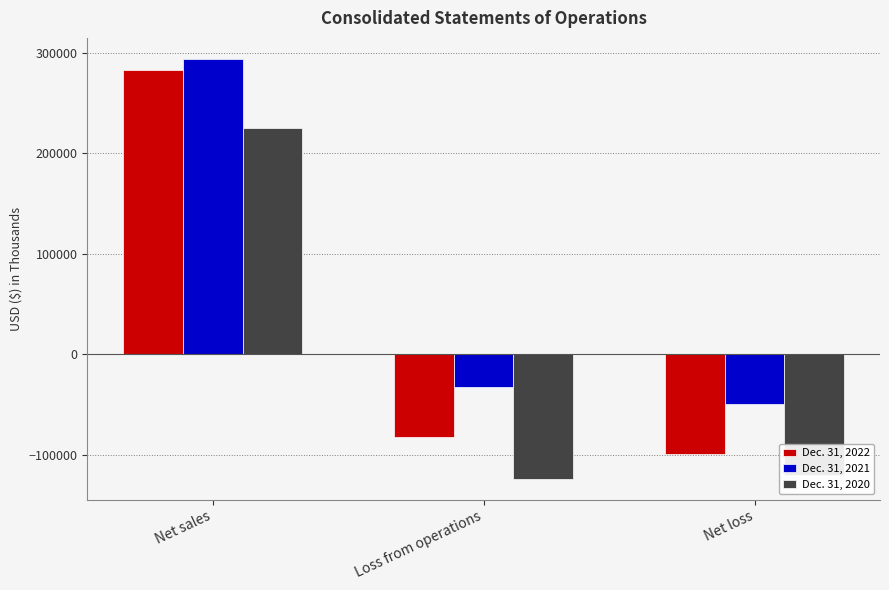

Is the value of Dec. 31, 2020 at Net sales greater than the value of Dec. 31, 2022 at Net loss?

Yes